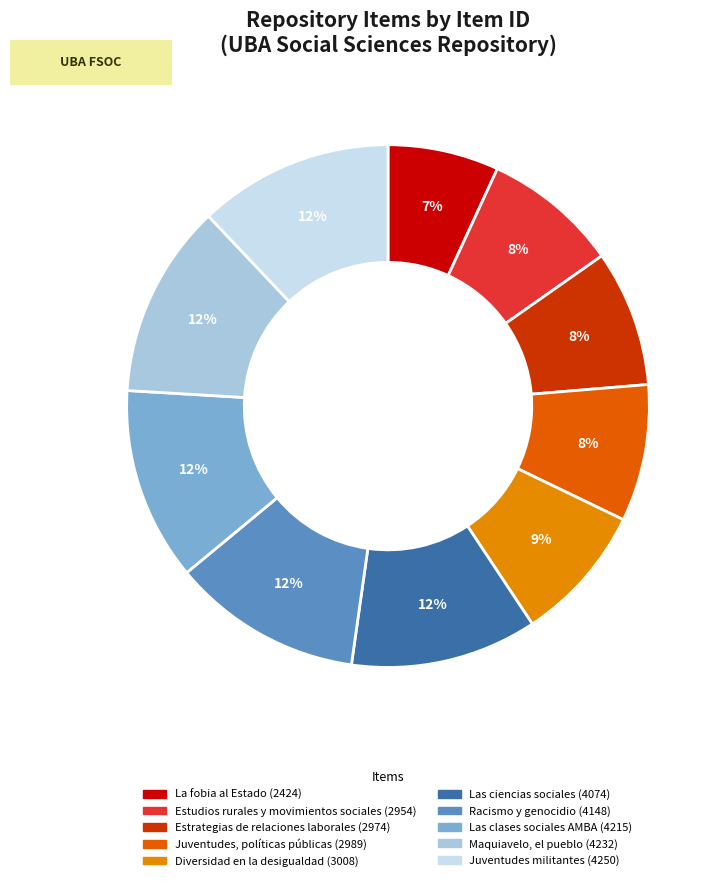

Is there any slice that represents more than half of the pie?

No